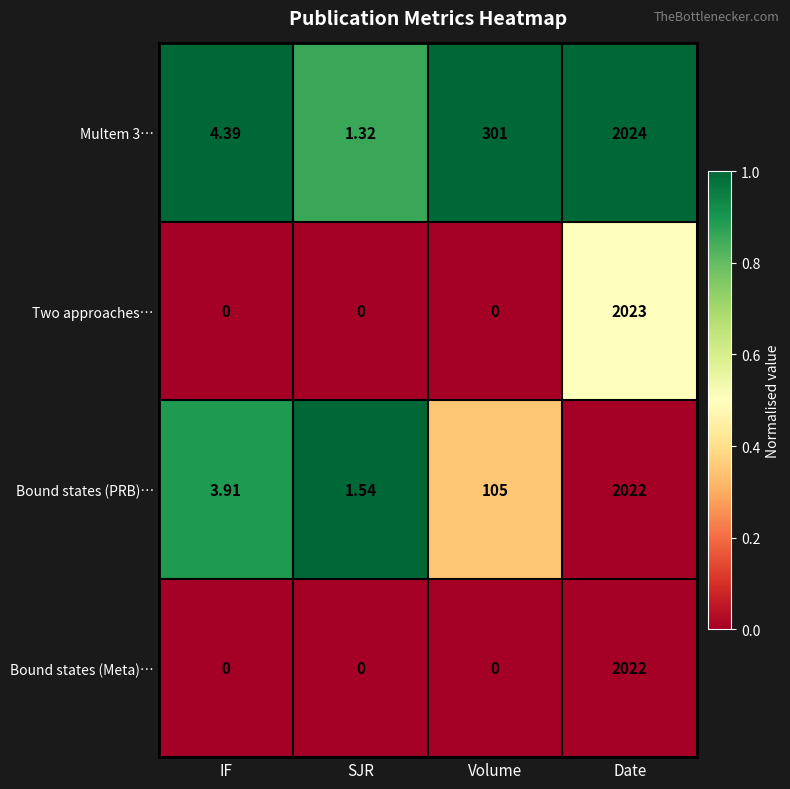

At how many categories does at least one series exceed 0?

4